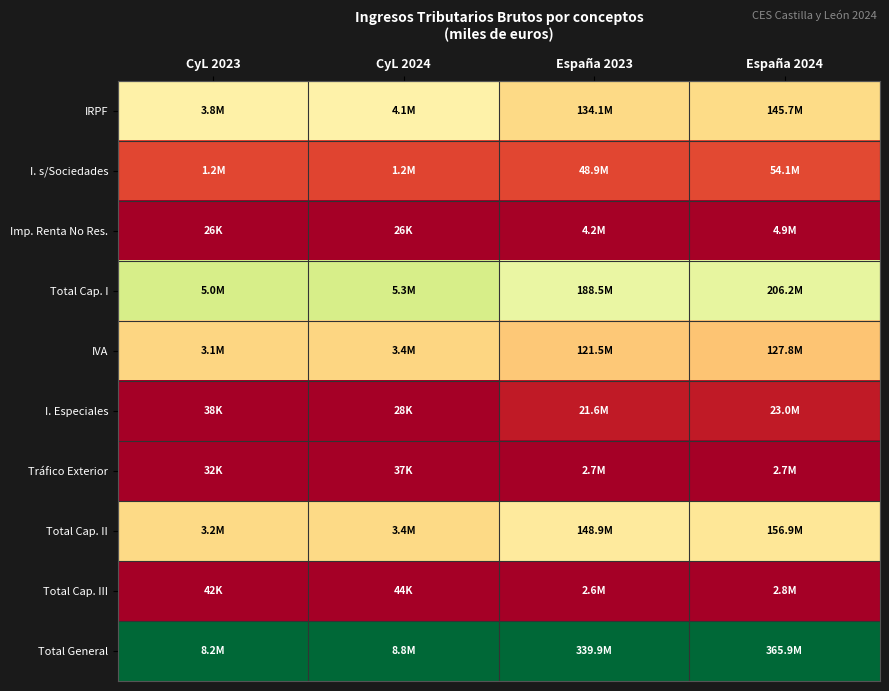

Reading left to right, what are all the values shown in this chart?

IRPF: CyL 2023=0.5	CyL 2024=0.5	España 2023=0.4	España 2024=0.4
I. s/Sociedades: CyL 2023=0.1	CyL 2024=0.1	España 2023=0.1	España 2024=0.1
Imp. Renta No Res.: CyL 2023=0.0	CyL 2024=0.0	España 2023=0.0	España 2024=0.0
Total Cap. I: CyL 2023=0.6	CyL 2024=0.6	España 2023=0.6	España 2024=0.6
IVA: CyL 2023=0.4	CyL 2024=0.4	España 2023=0.4	España 2024=0.3
I. Especiales: CyL 2023=0.0	CyL 2024=0.0	España 2023=0.1	España 2024=0.1
Tráfico Exterior: CyL 2023=0.0	CyL 2024=0.0	España 2023=0.0	España 2024=0.0
Total Cap. II: CyL 2023=0.4	CyL 2024=0.4	España 2023=0.4	España 2024=0.4
Total Cap. III: CyL 2023=0.0	CyL 2024=0.0	España 2023=0.0	España 2024=0.0
Total General: CyL 2023=1.0	CyL 2024=1.0	España 2023=1.0	España 2024=1.0